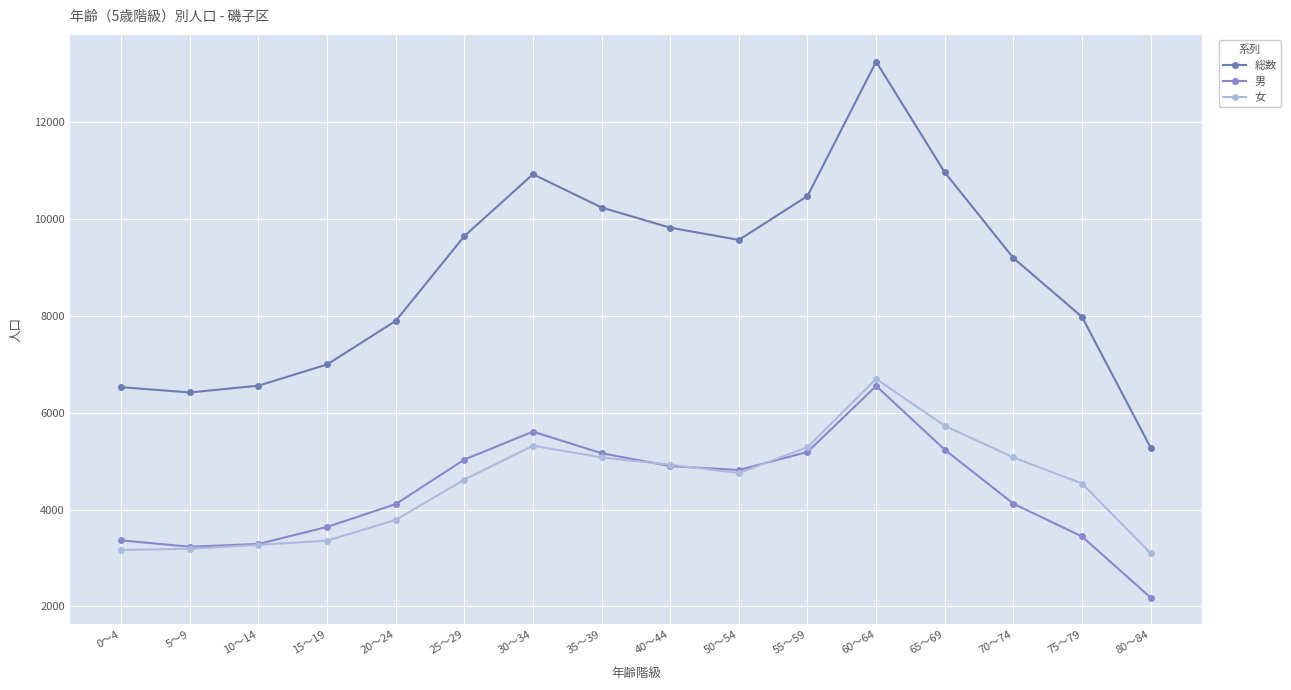

Reading left to right, extract all data points from this chart.

総数: 6528	6419	6559	6997	7897	9649	10928	10240	9823	9571	10477	13253	10966	9197	7980	5278
男: 3363	3231	3289	3640	4112	5032	5609	5163	4897	4816	5189	6553	5236	4120	3443	2181
女: 3165	3188	3270	3357	3785	4617	5319	5077	4926	4755	5288	6700	5730	5077	4537	3097